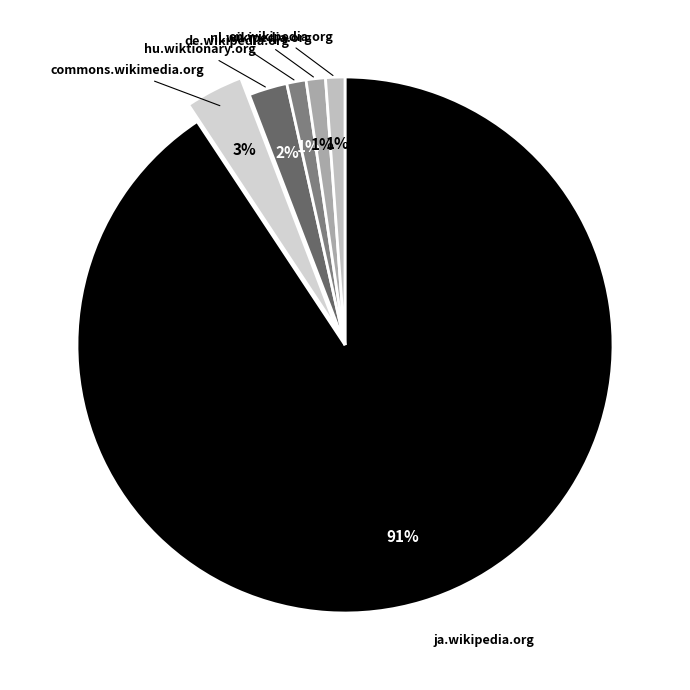

Does commons.wikimedia.org account for over 50% of the chart?

No